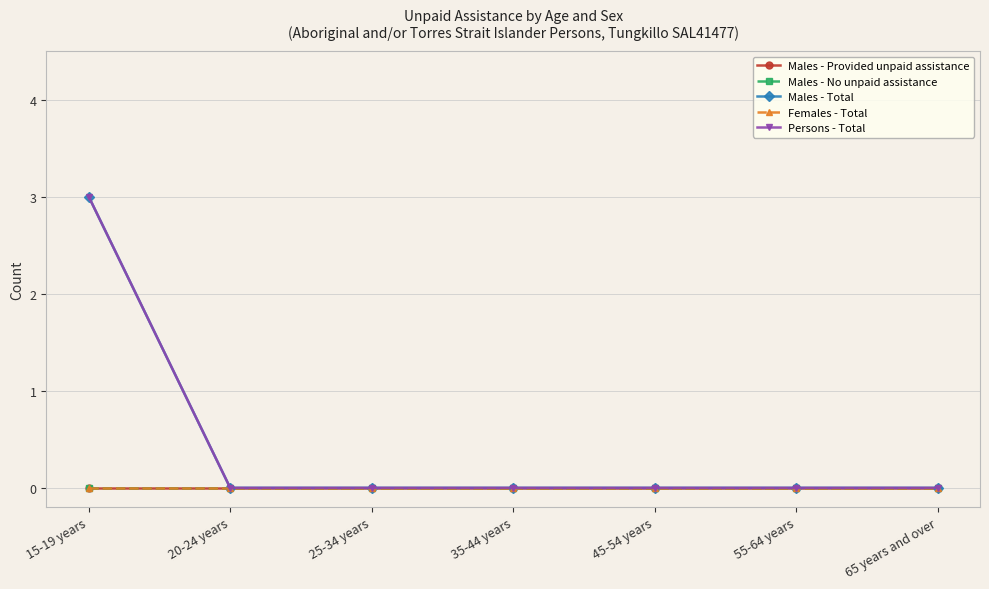

Rank the series at 35-44 years from highest to lowest value.

Males - Provided unpaid assistance, Males - No unpaid assistance, Males - Total, Females - Total, Persons - Total